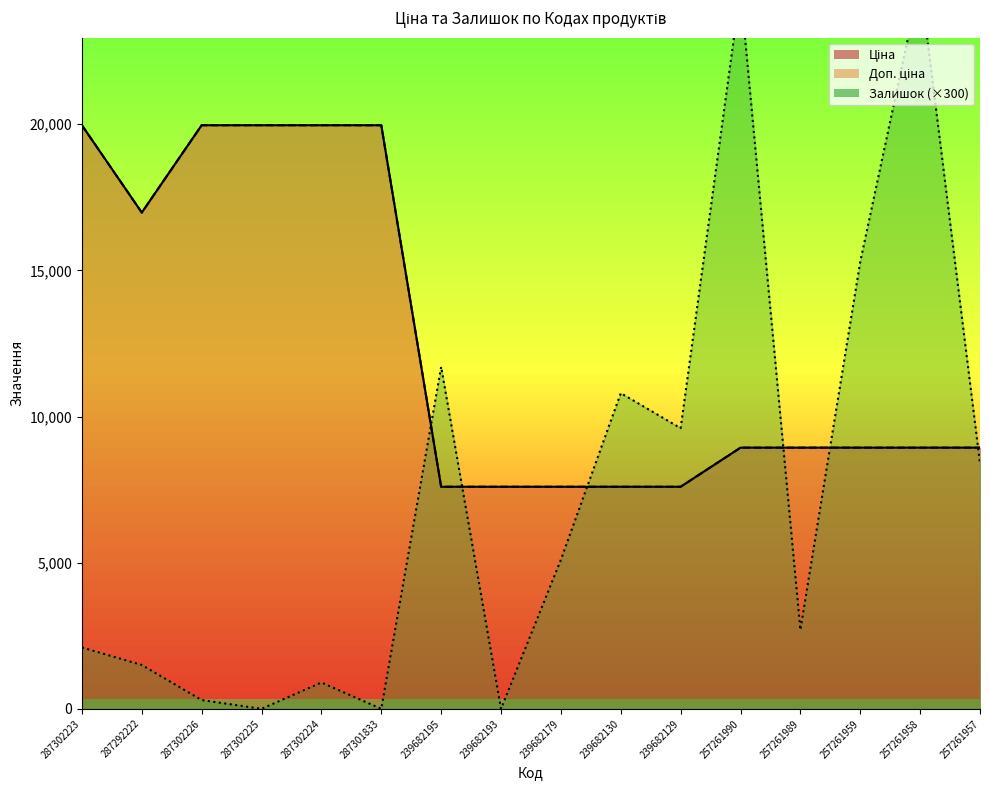

At which label does Доп. ціна first exceed 8934?

287302223